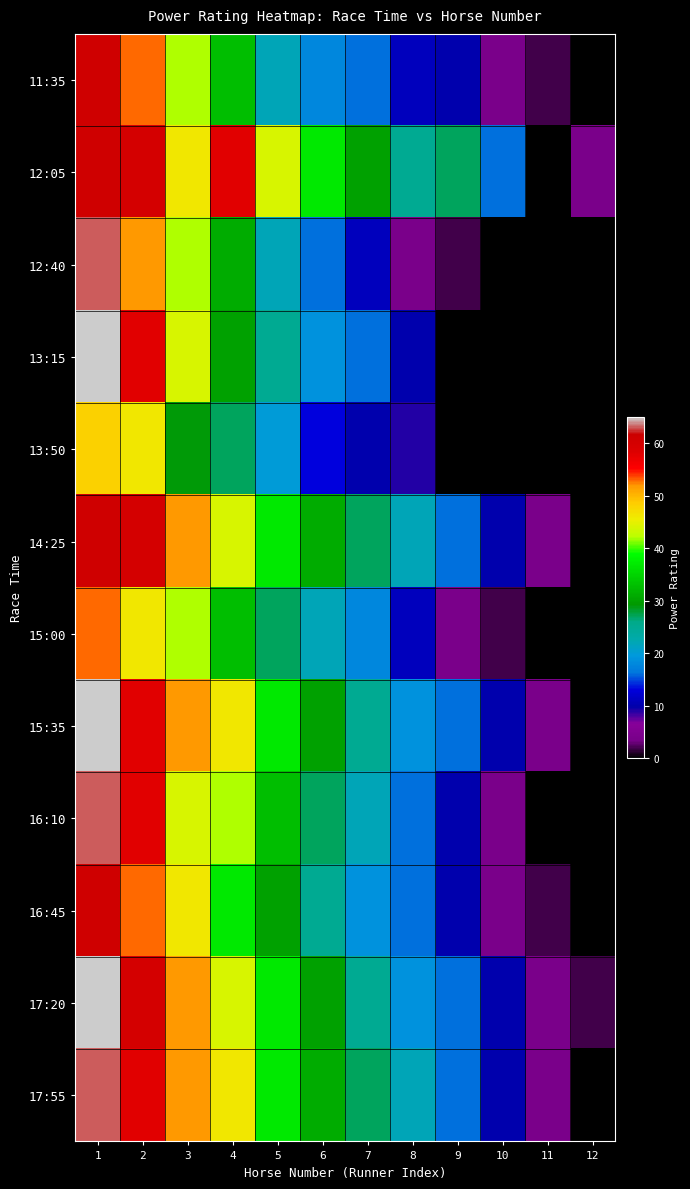

Which category has the highest value across all series?

1